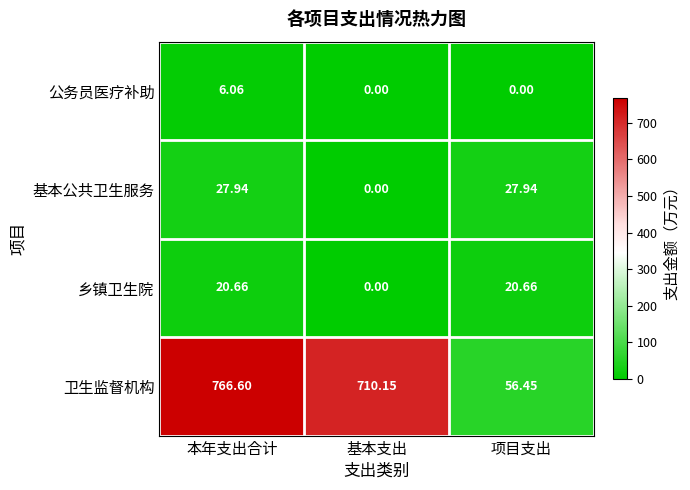

At which category does the chart reach its peak across all series?

本年支出合计